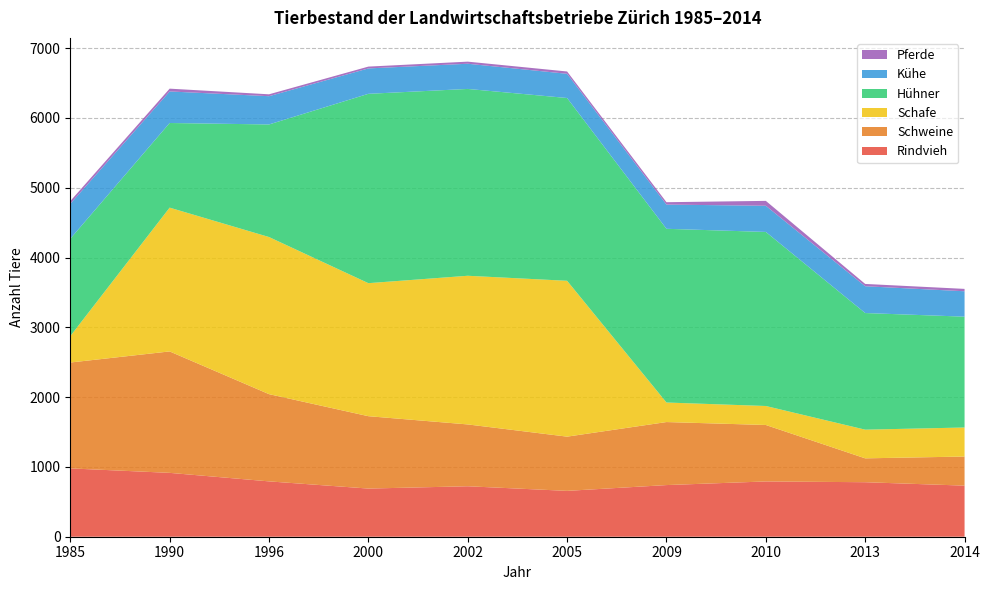

Reading right to left, what are all the values shown in this chart?

Rindvieh: 2014=732	2013=781	2010=792	2009=740	2005=657	2002=723	2000=690	1996=793	1990=915	1985=979
Schweine: 2014=417	2013=342	2010=809	2009=903	2005=777	2002=886	2000=1037	1996=1250	1990=1740	1985=1517
Schafe: 2014=416	2013=411	2010=272	2009=280	2005=2233	2002=2130	2000=1906	1996=2251	1990=2060	1985=378
Hühner: 2014=1588	2013=1671	2010=2494	2009=2489	2005=2619	2002=2677	2000=2713	1996=1613	1990=1213	1985=1395
Kühe: 2014=364	2013=384	2010=375	2009=347	2005=347	2002=361	2000=364	1996=405	1990=452	1985=501
Pferde: 2014=34	2013=33	2010=70	2009=34	2005=33	2002=30	2000=26	1996=27	1990=40	1985=39